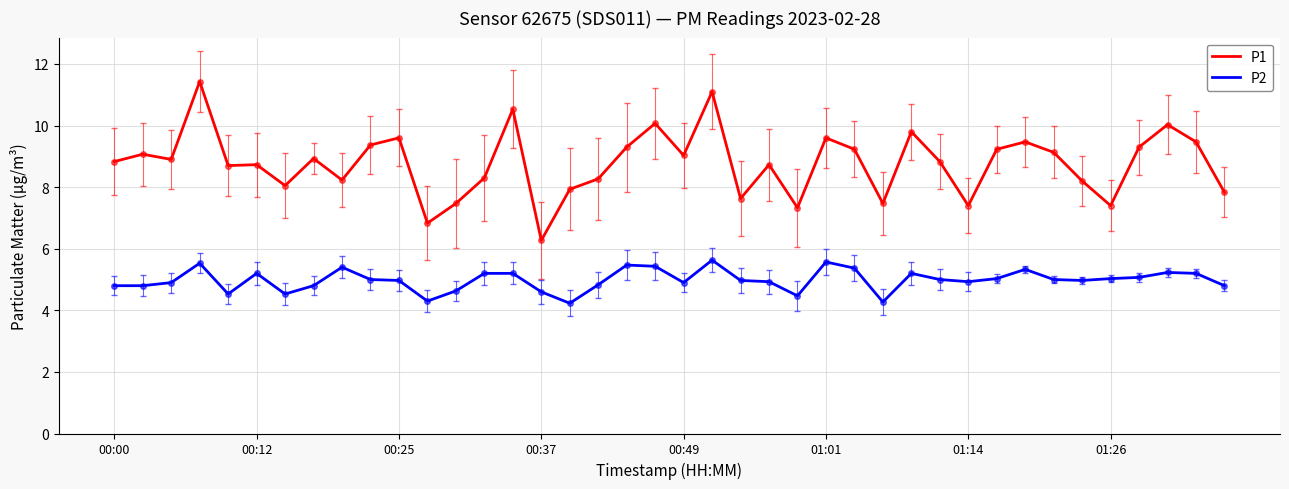

Which series has the widest spread of values?

P1